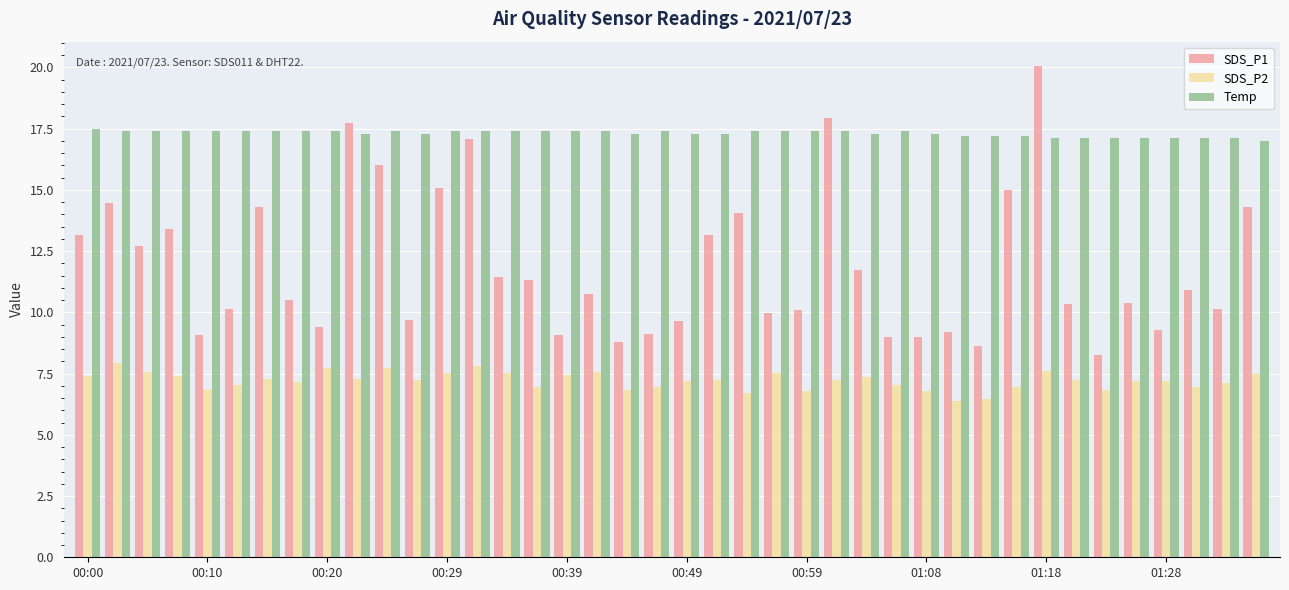

Count the number of data series in this chart.

3